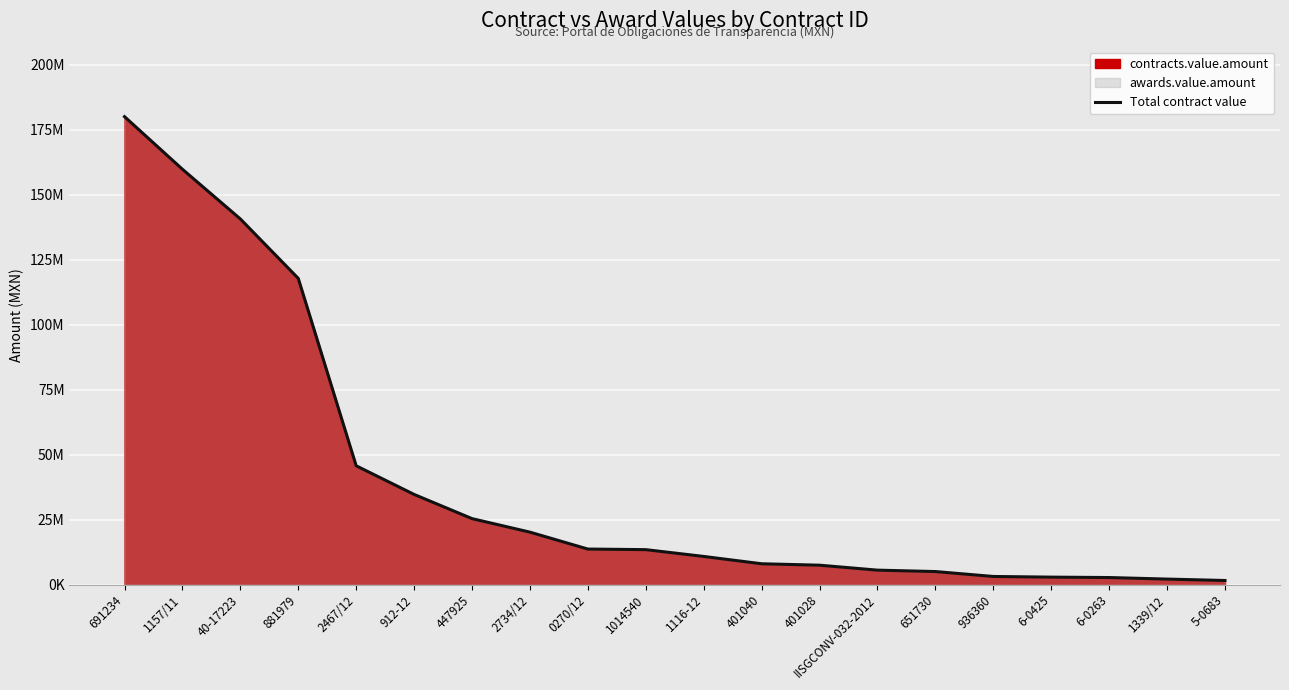

What is the average value?

40010492